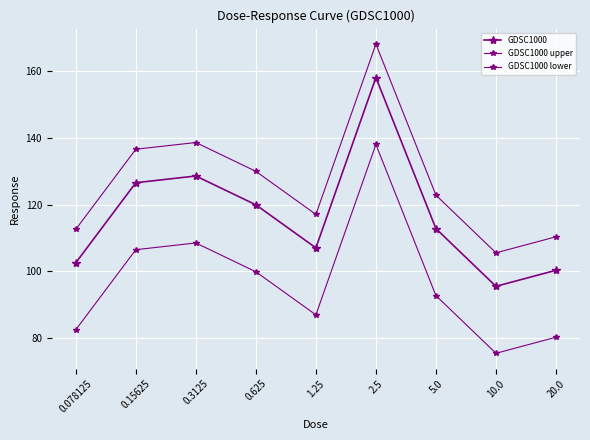

Reading left to right, what are all the values shown in this chart?

GDSC1000: 102.6	126.5	128.5	119.9	107.1	157.9	112.8	95.6	100.4
GDSC1000 upper: 112.6	136.5	138.5	129.9	117.1	167.9	122.8	105.6	110.4
GDSC1000 lower: 82.6	106.5	108.5	99.9	87.1	137.9	92.8	75.6	80.4